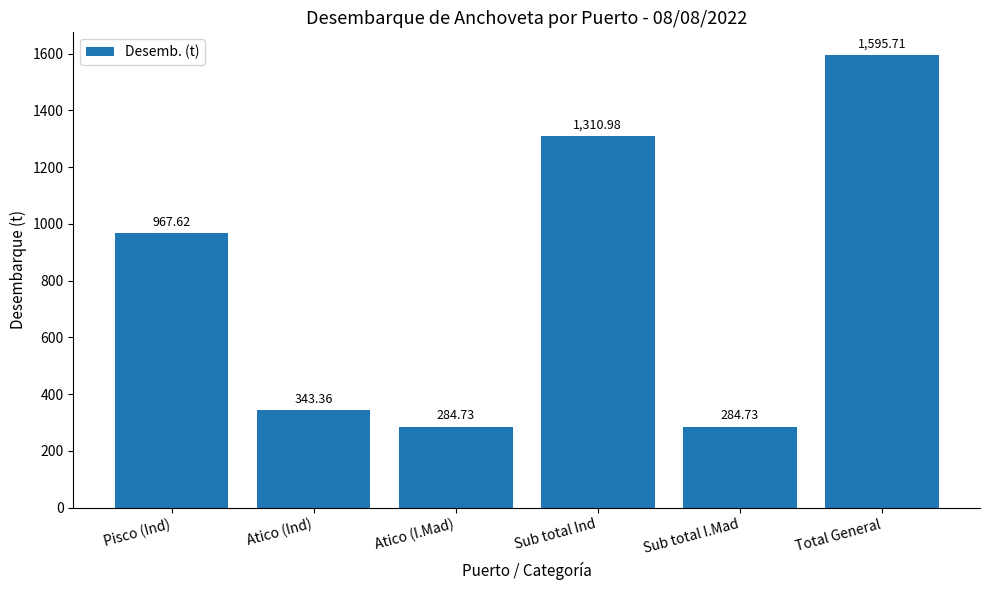

What is the sum of the values at Atico (I.Mad) and Pisco (Ind)?

1252.4